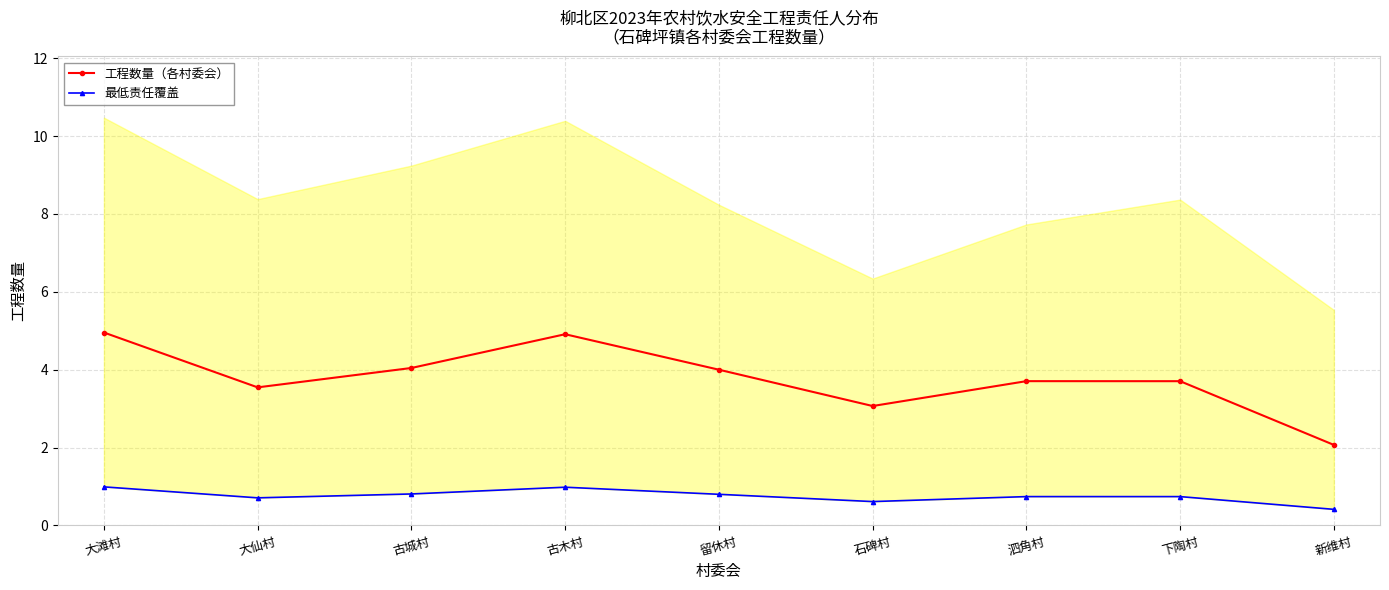

Does the chart display data point markers on the line(s)?

Yes